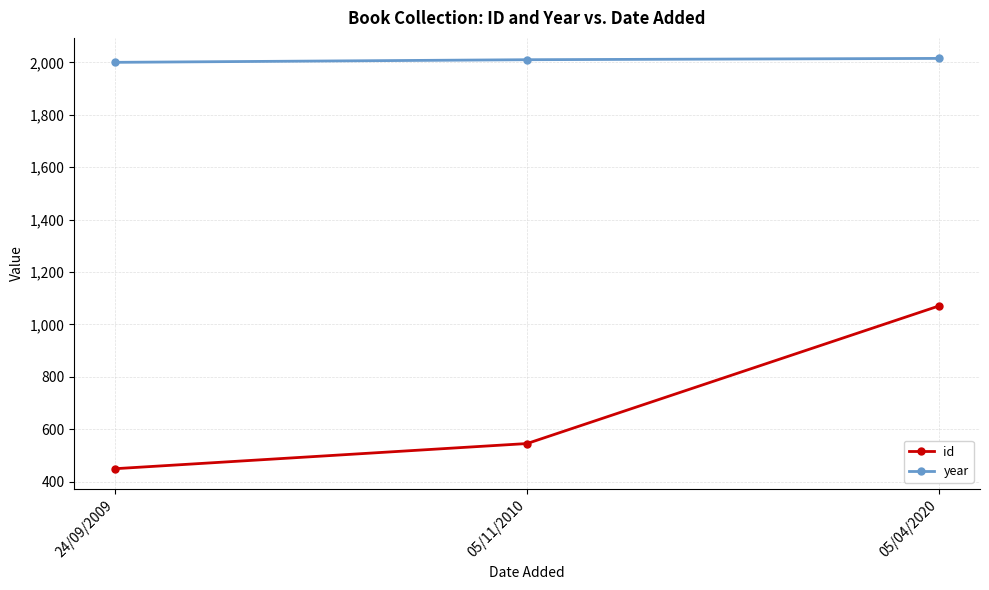

What is the sum of the year values at 05/04/2020 and 24/09/2009?

4015